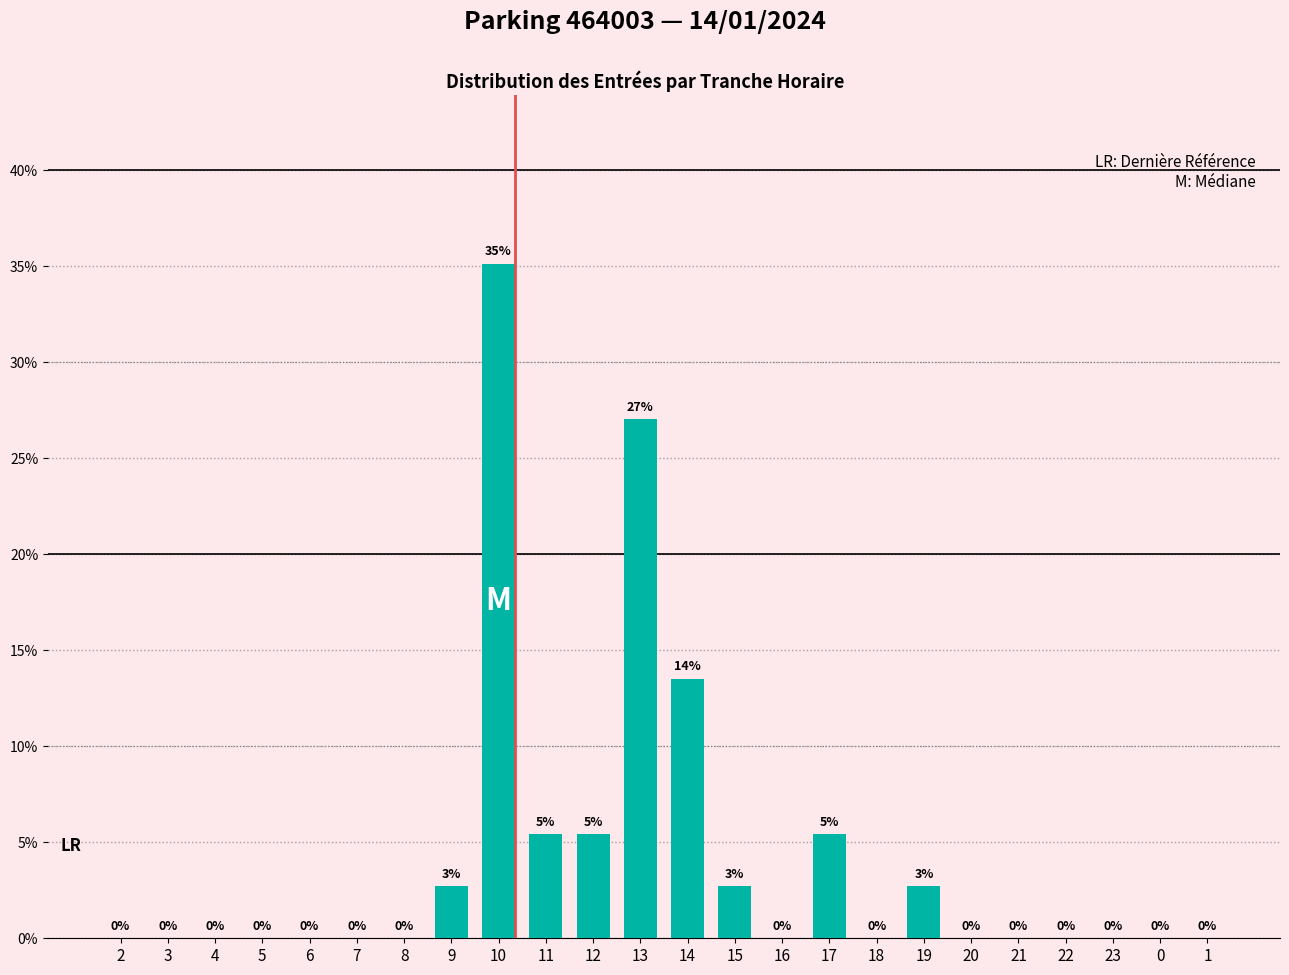

Does the chart contain stacked bars?

No